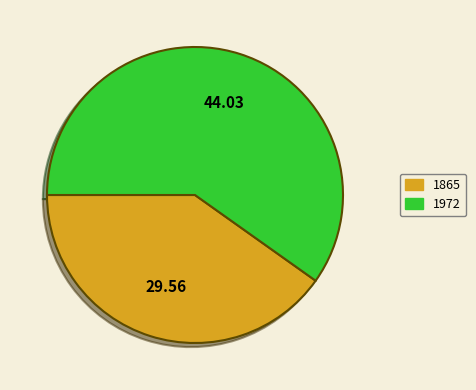

Between 1865 and 1972, which is larger?

1972